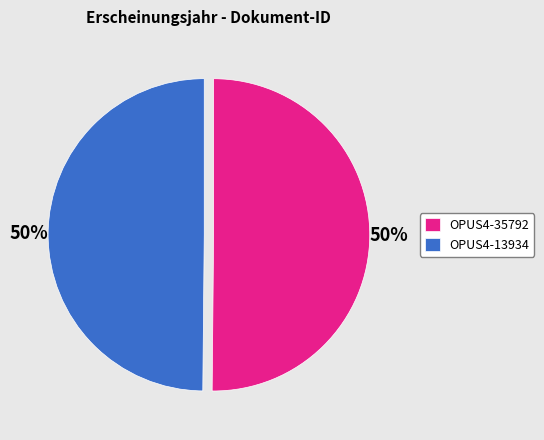

The OPUS4-35792 slice represents 50% of the pie. True or false?

True